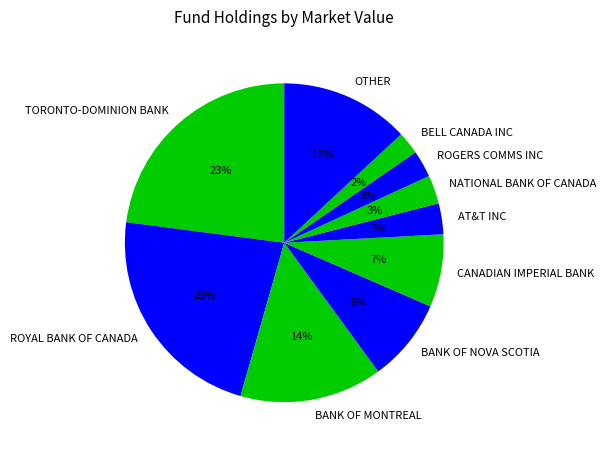

To the nearest percent, what percentage of the pie is BANK OF MONTREAL?

14%